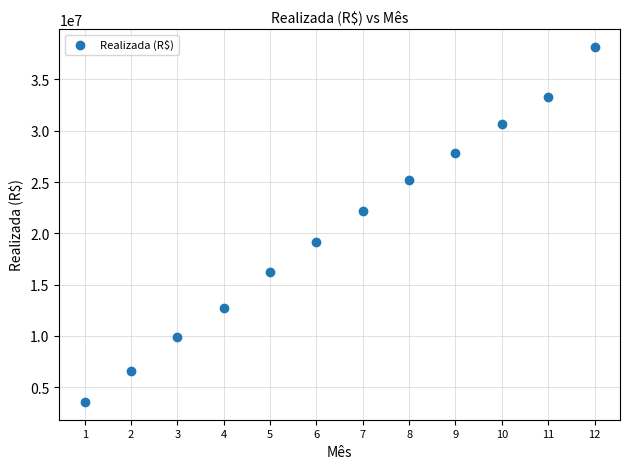

What Y value in the scatter plot is closest to 20872756?

22211377.0